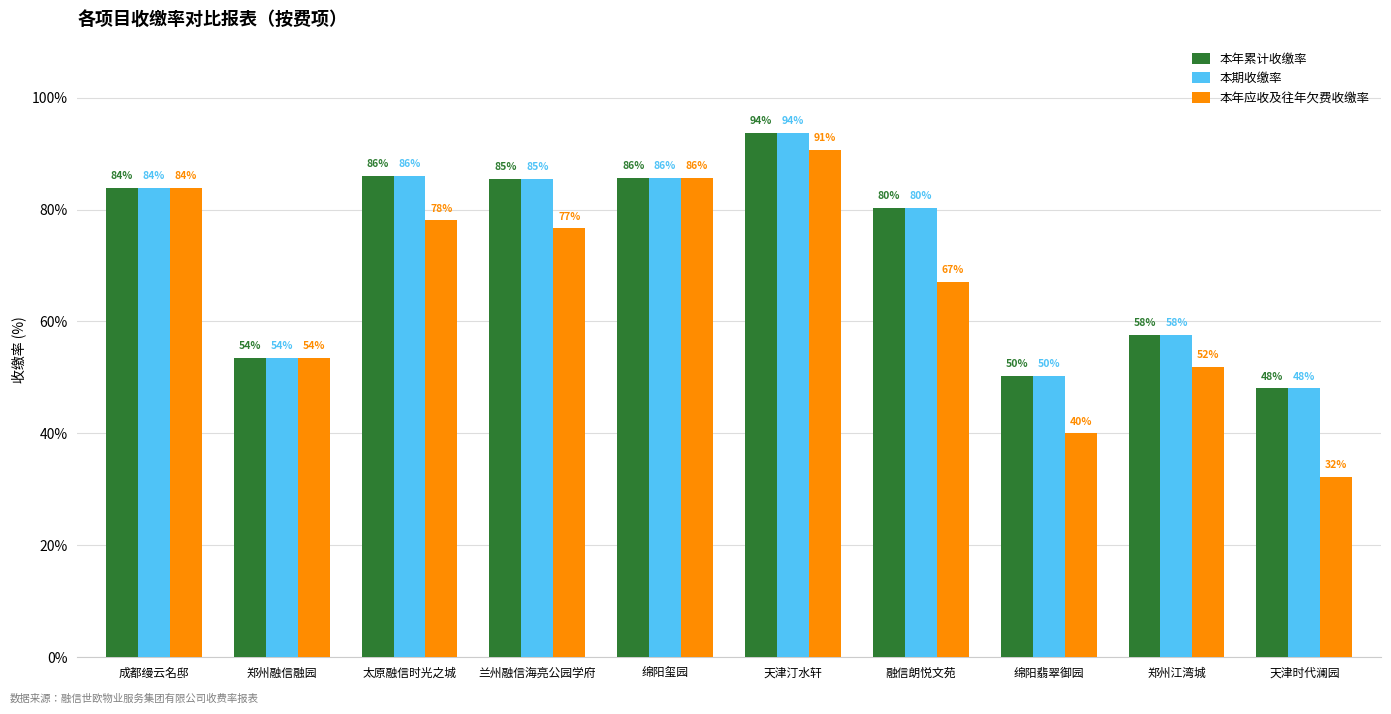

Between 融信朗悦文苑 and 天津时代澜园, which series saw the biggest shift?

本年应收及往年欠费收缴率